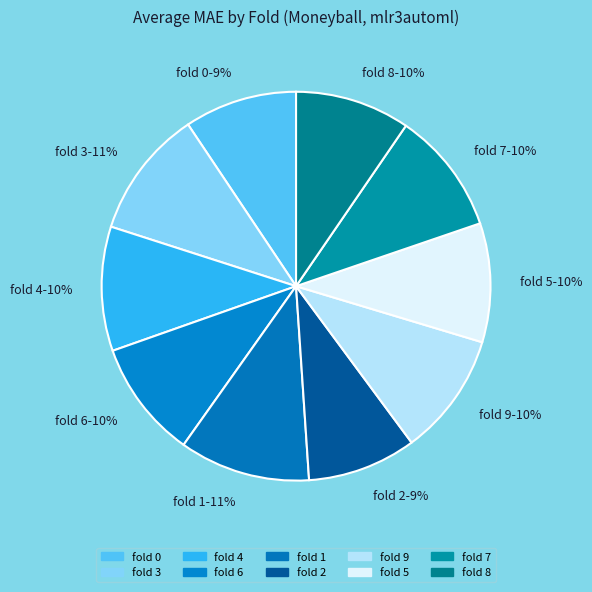

To the nearest percent, what portion does fold 4-10% represent?

10%